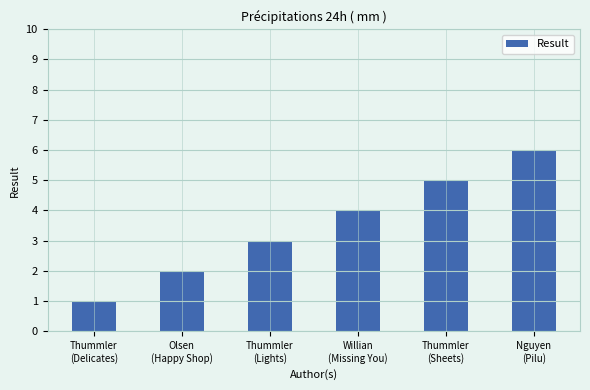

How many categories are shown in the chart?

6